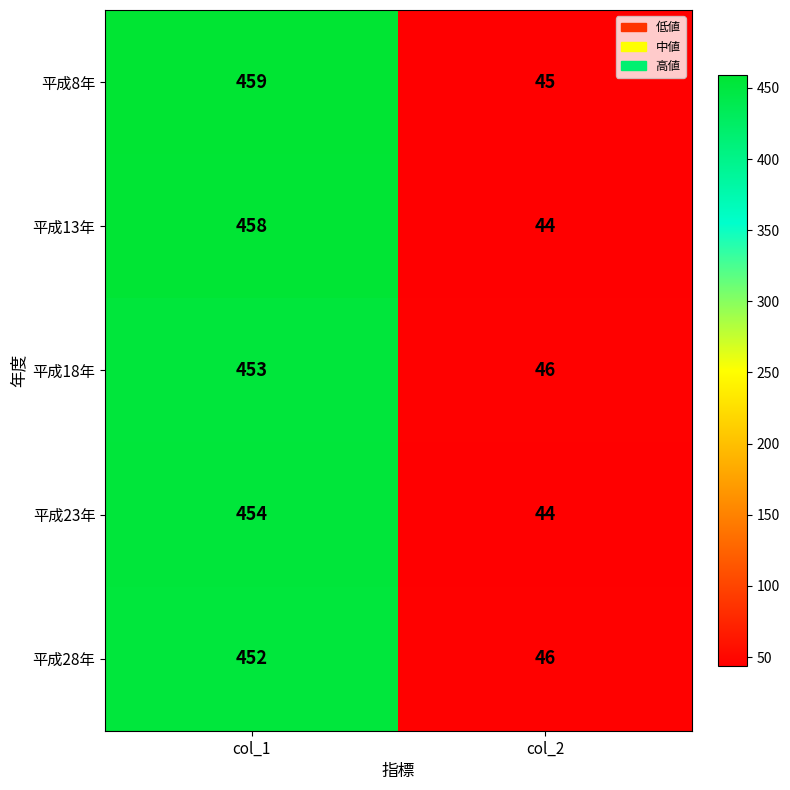

Reading right to left, what are all the values shown in this chart?

平成8年: col_2=45	col_1=459
平成13年: col_2=44	col_1=458
平成18年: col_2=46	col_1=453
平成23年: col_2=44	col_1=454
平成28年: col_2=46	col_1=452